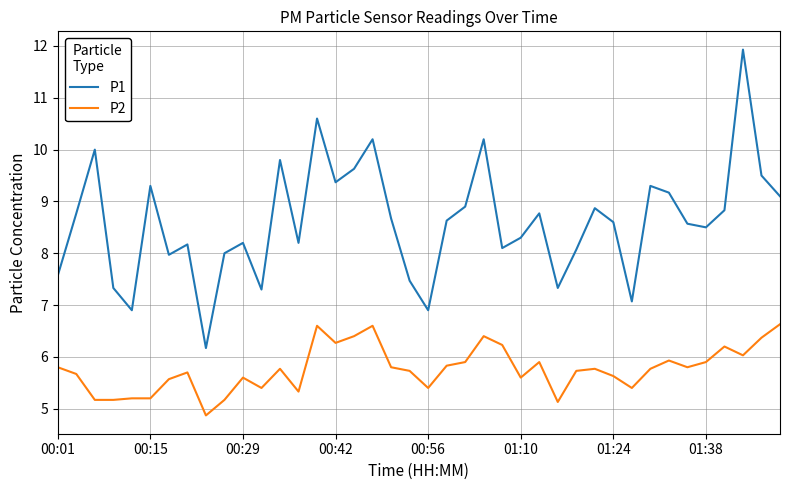

Which series has the widest spread of values?

P1